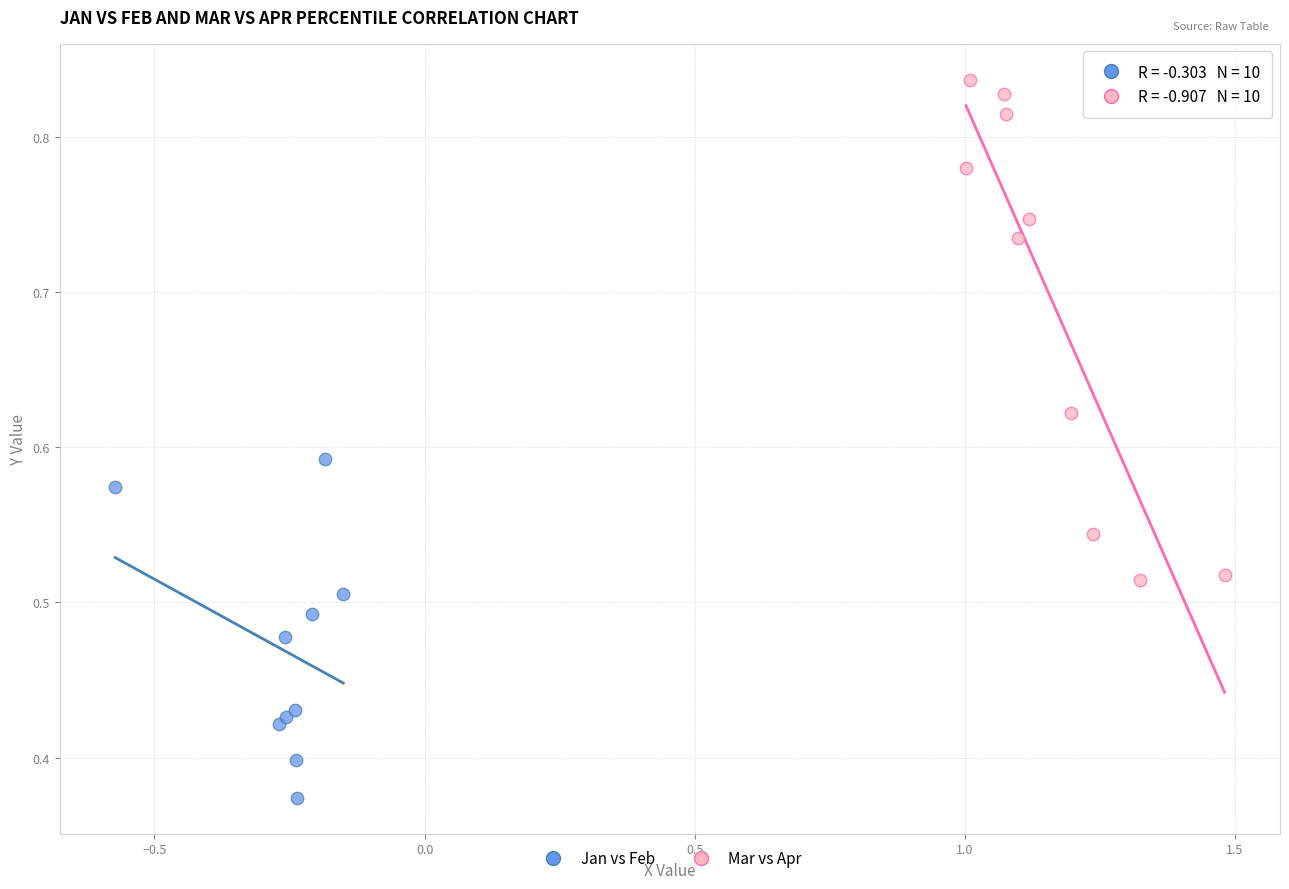

Which series has the widest spread of Y values?

Mar vs Apr